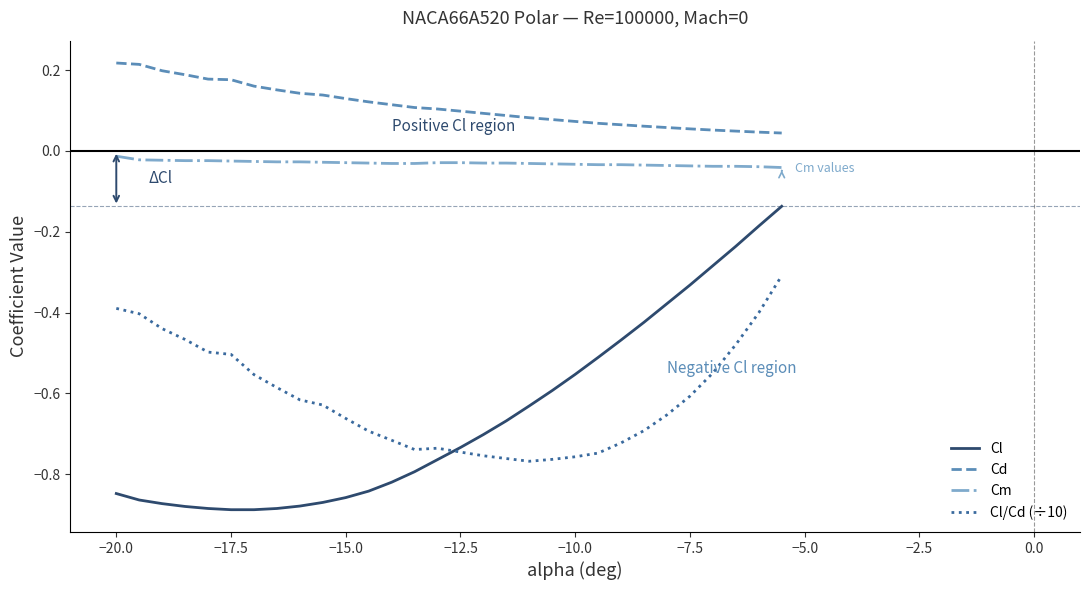

Which series has the largest total across all categories?

Cd